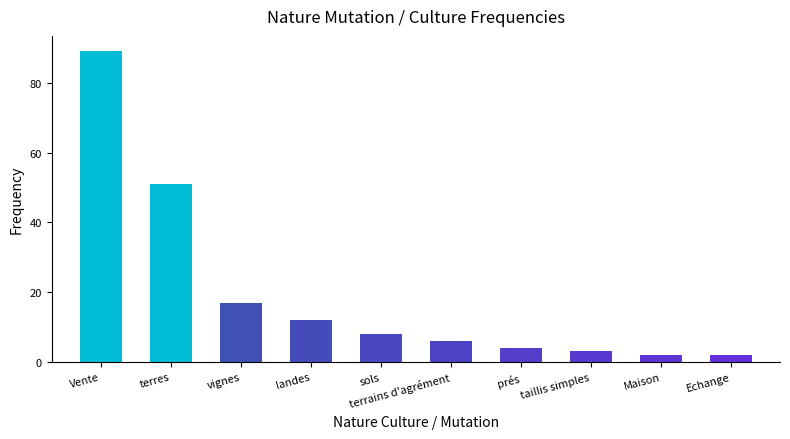

Are the bars horizontal?

No